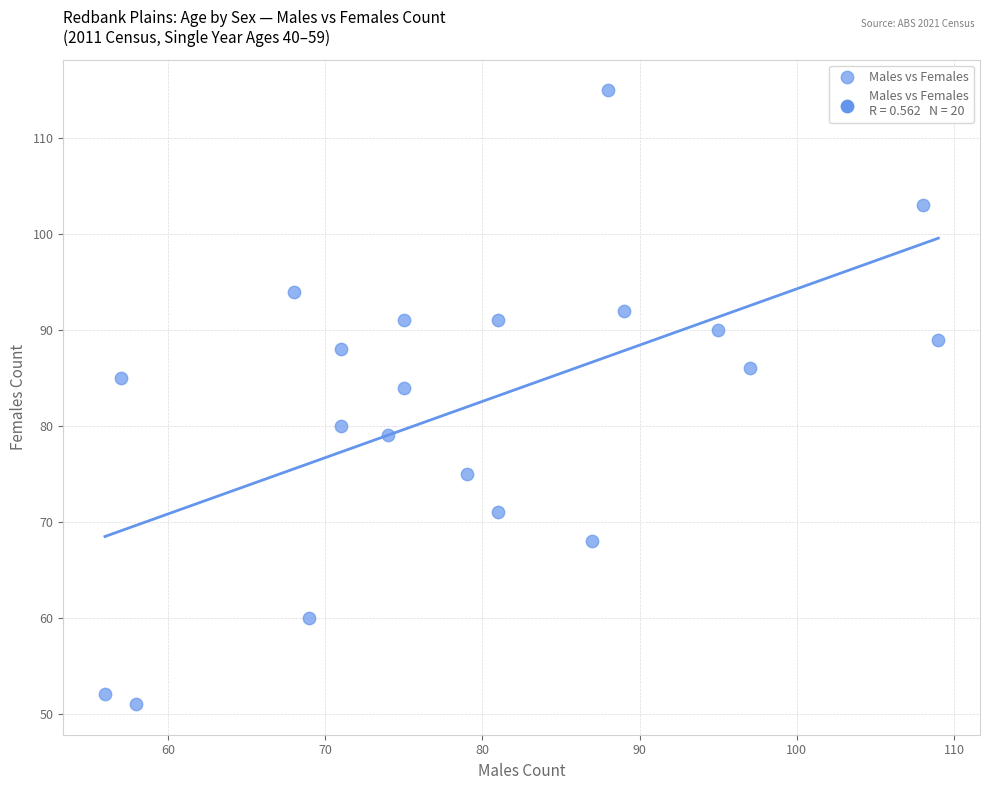

What is the range of Y values (max minus min)?

64